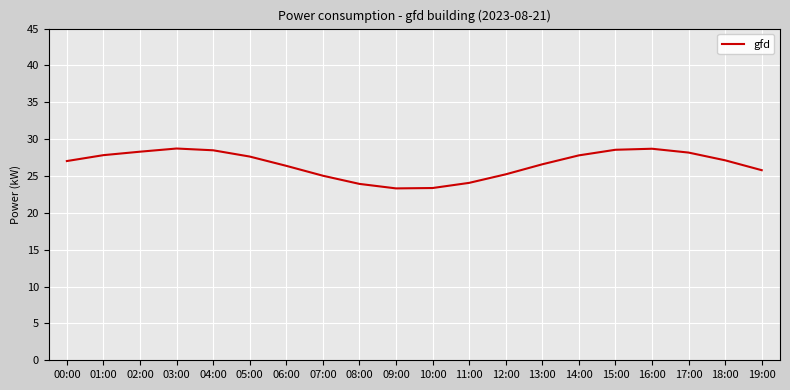

What is the change in value from 15:00 to 19:00?

-2.8